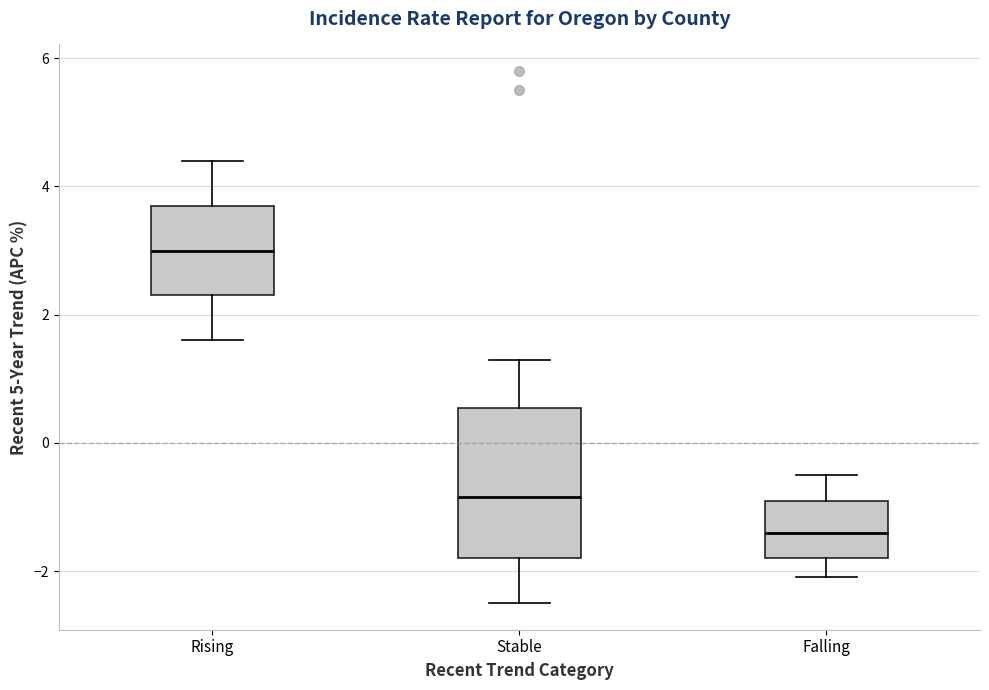

Which box is the tallest, from its lower edge to its upper edge?

Stable